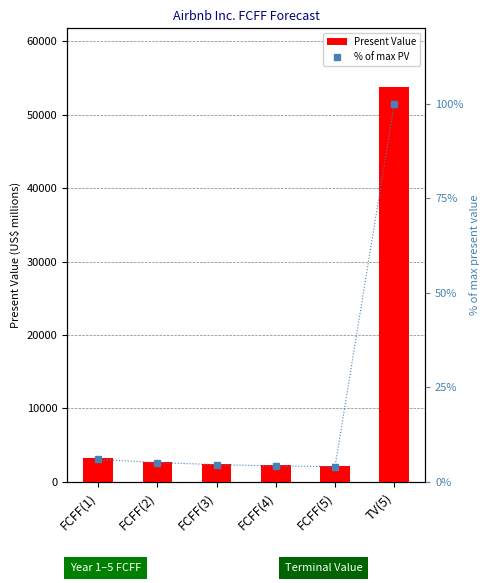

How many categories are shown in the chart?

6